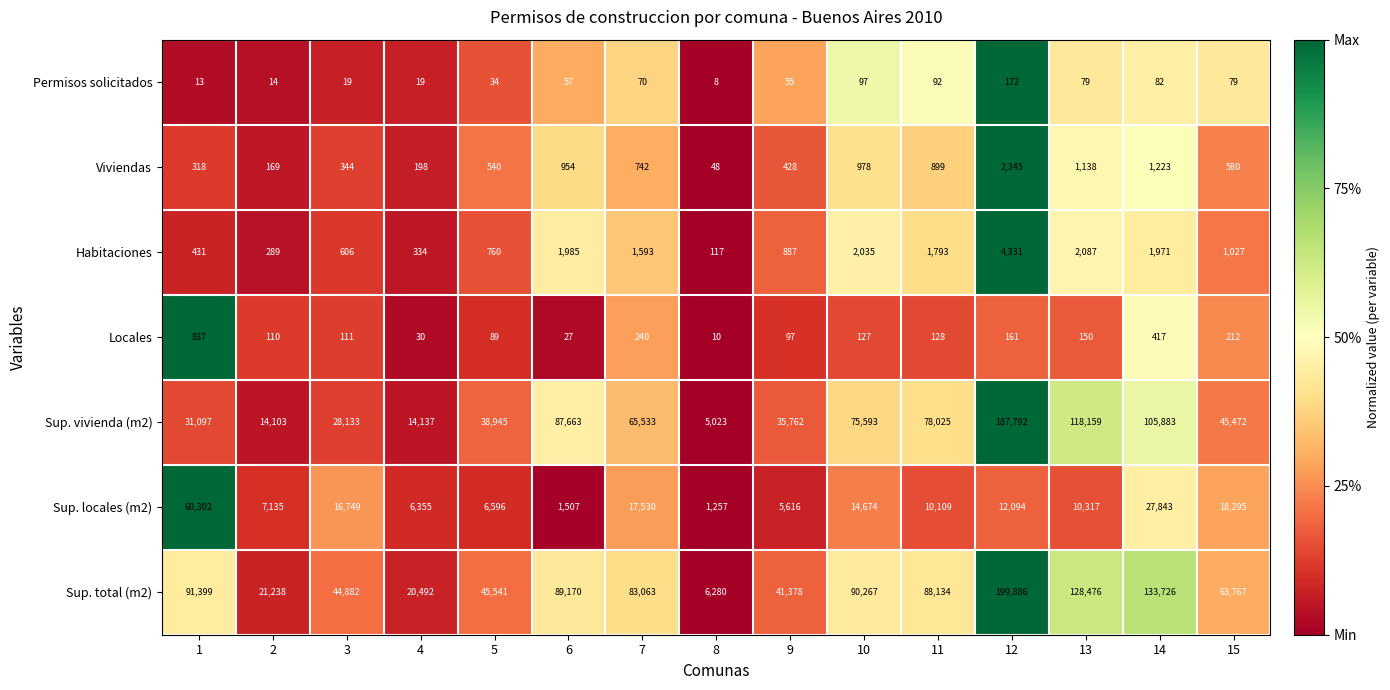

Which label corresponds to the largest value in the chart?

12